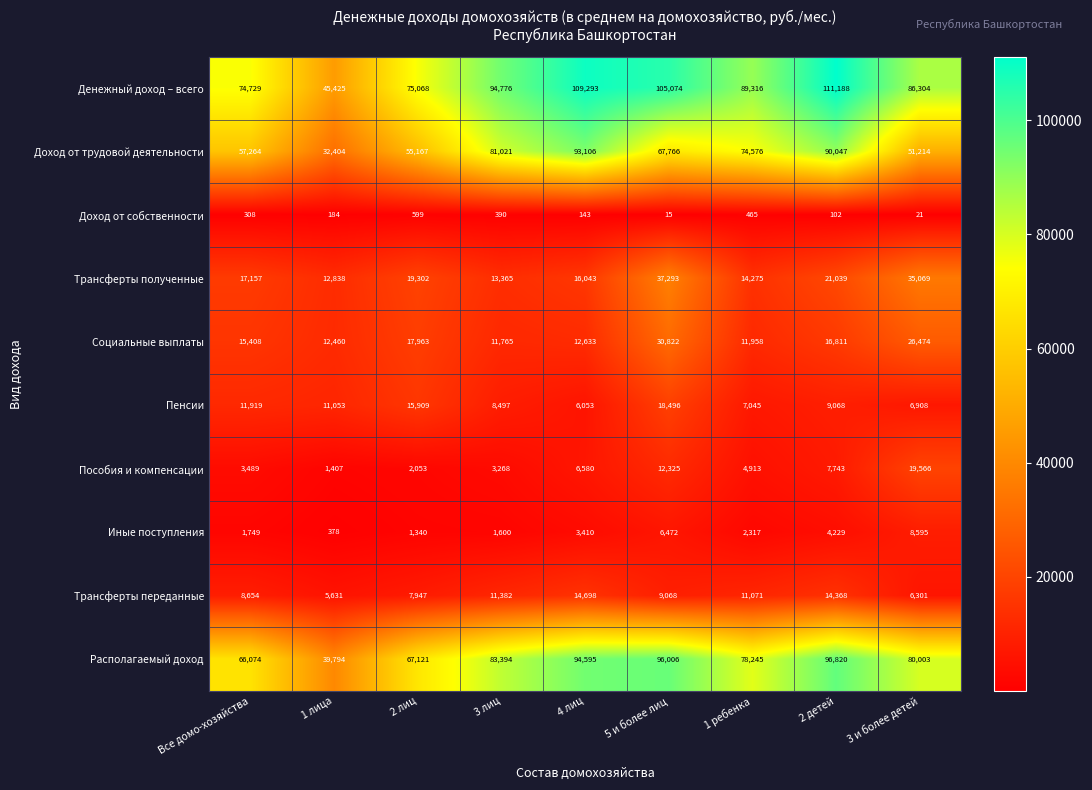

Is it true that Социальные выплаты equals 7758 at 2 лиц?

False